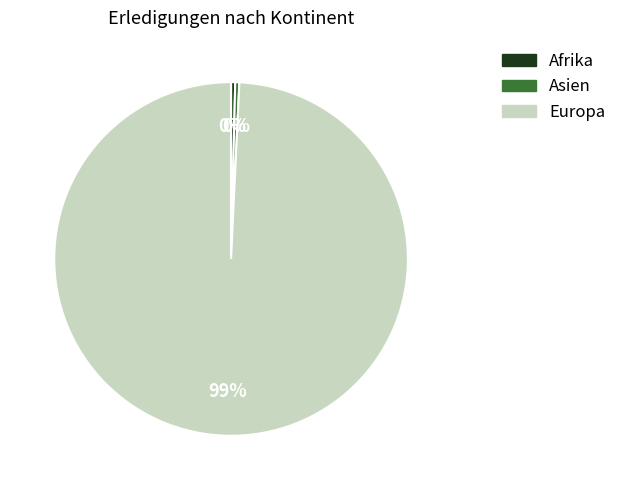

Does any single category account for the majority?

Yes